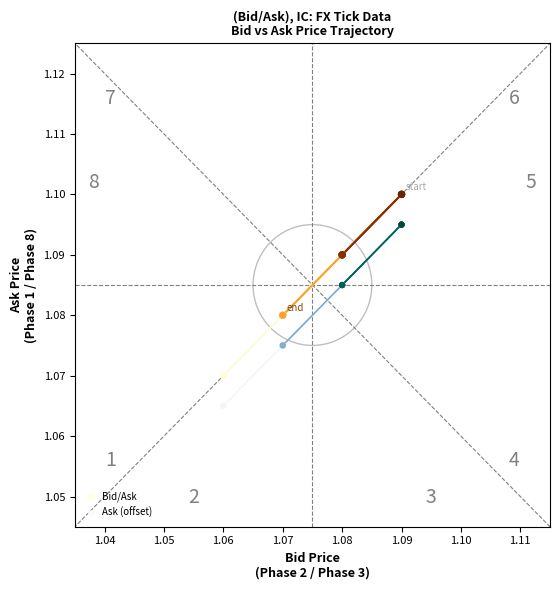

Which series reaches the minimum Y coordinate?

Ask (offset)